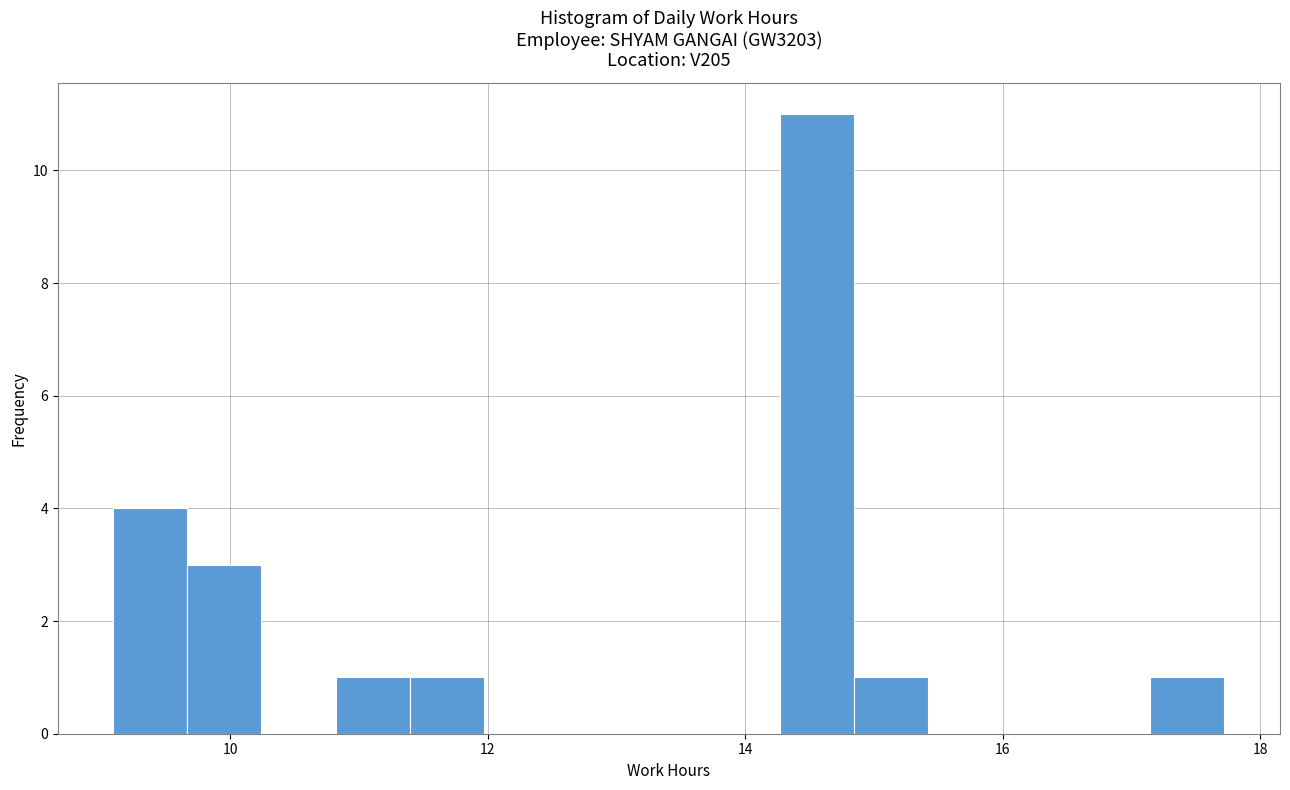

Read against the x-axis, roughly where is the centre of the tallest bar?

14.6